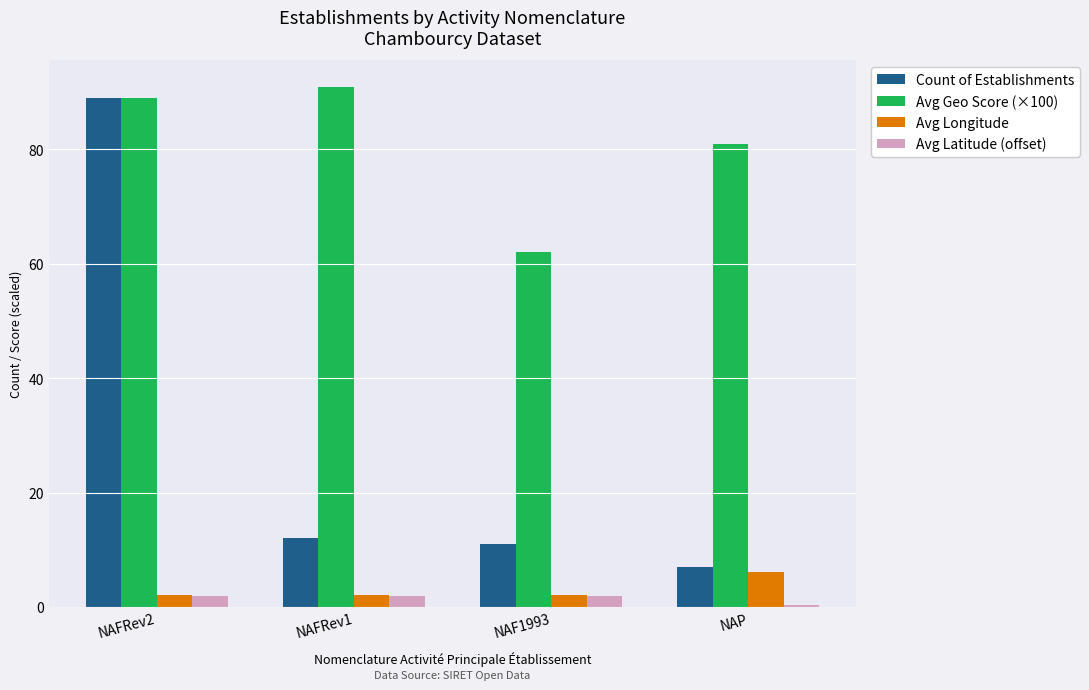

At which category is the sum across all series the highest?

NAFRev2